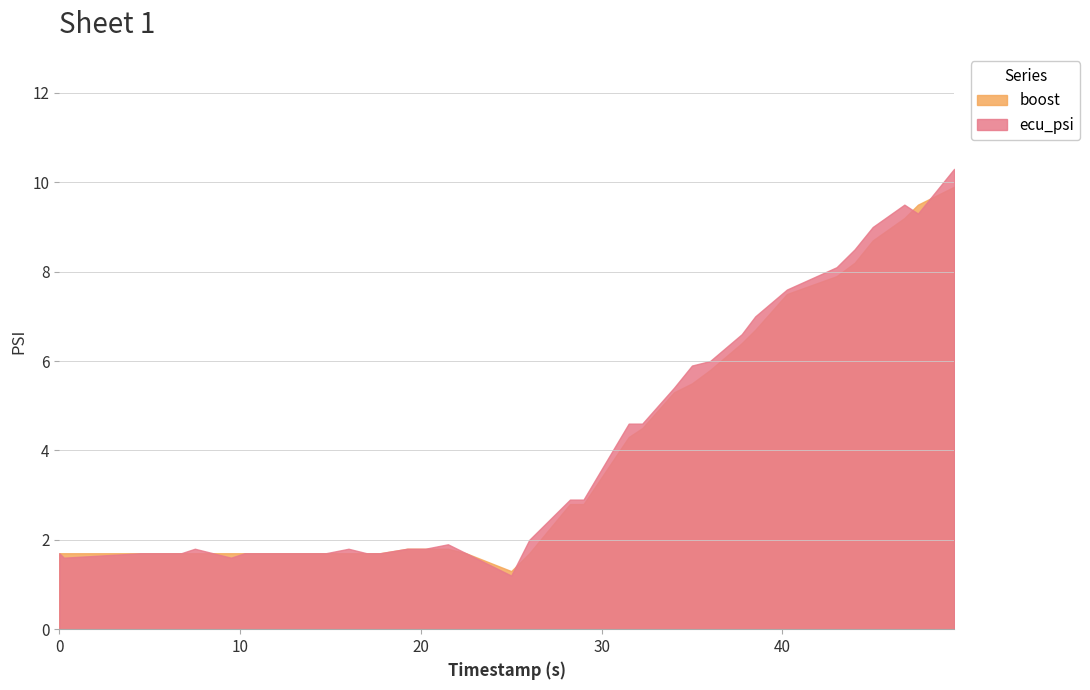

Rank the series at 4.5 from highest to lowest value.

boost, ecu_psi